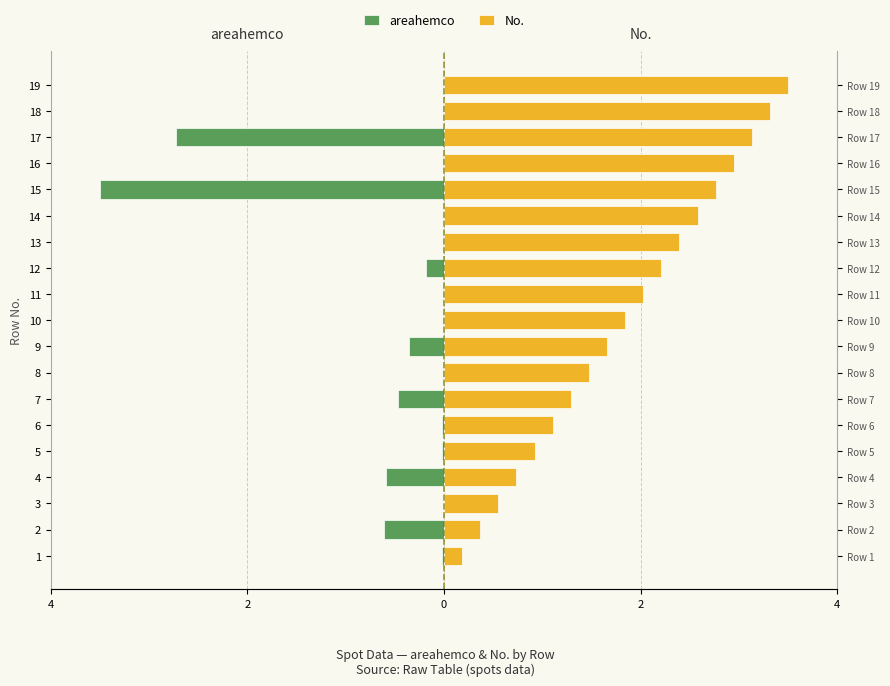

At how many categories does at least one series exceed 3?

3